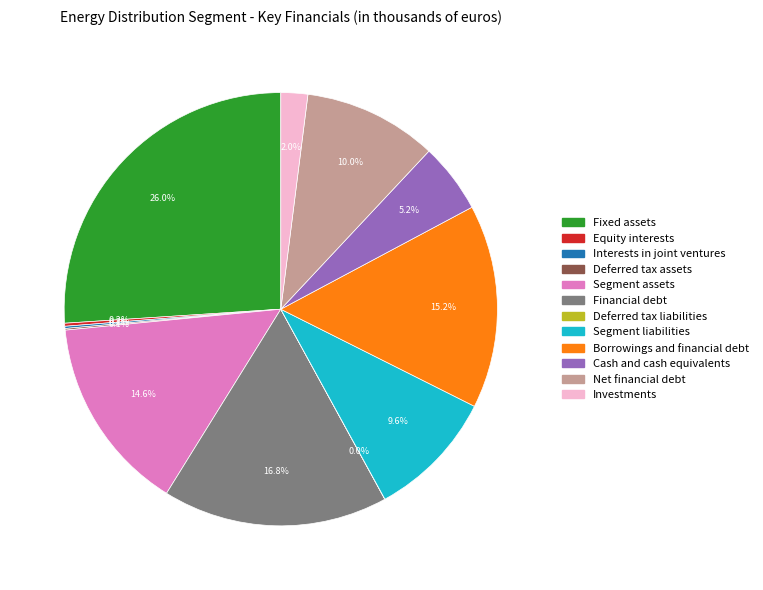

Which slice is the largest?

Fixed assets